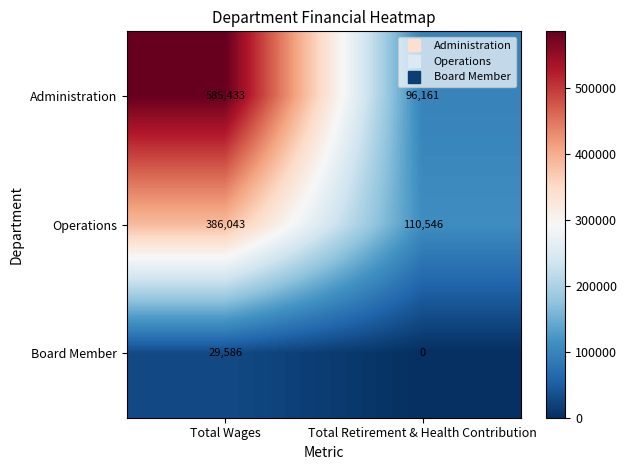

Is it true that Administration equals 35670 at Total Retirement & Health Contribution?

False